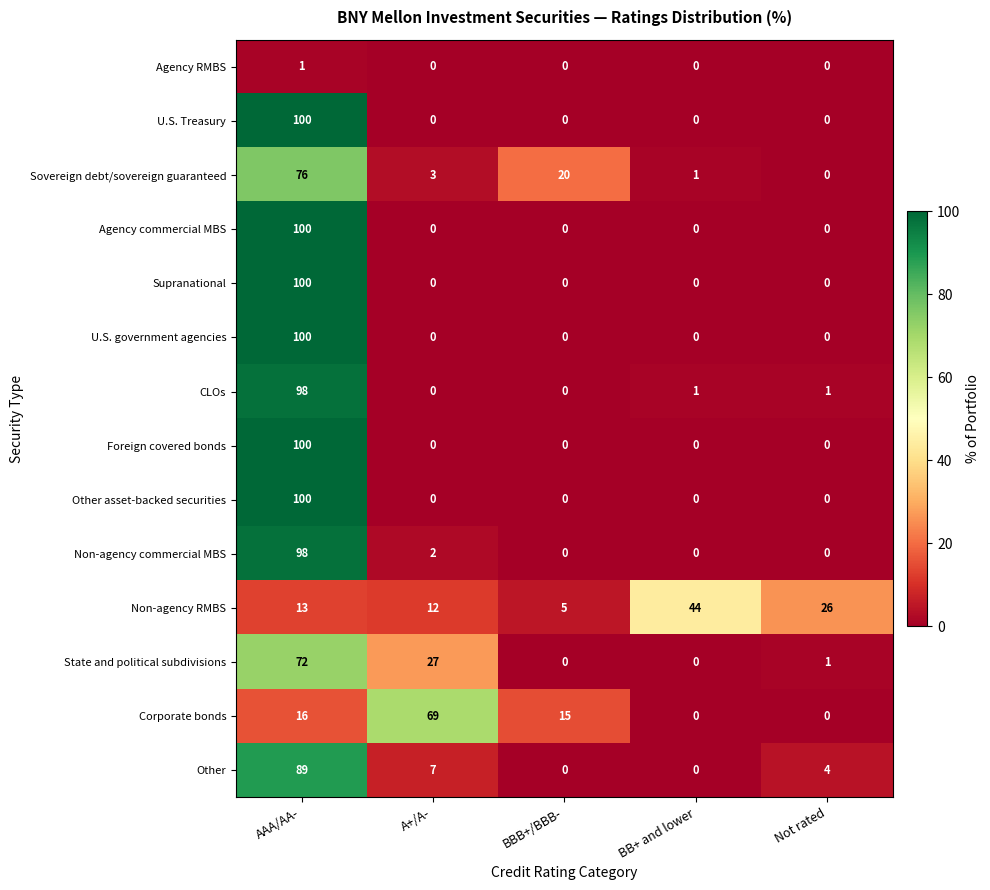

At which label does Supranational reach its peak?

AAA/AA-